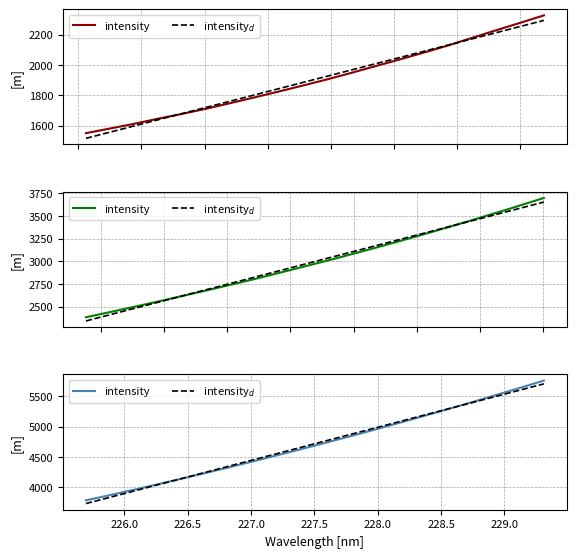

How many intersections are there between intensity$_d$ and intensity?

2